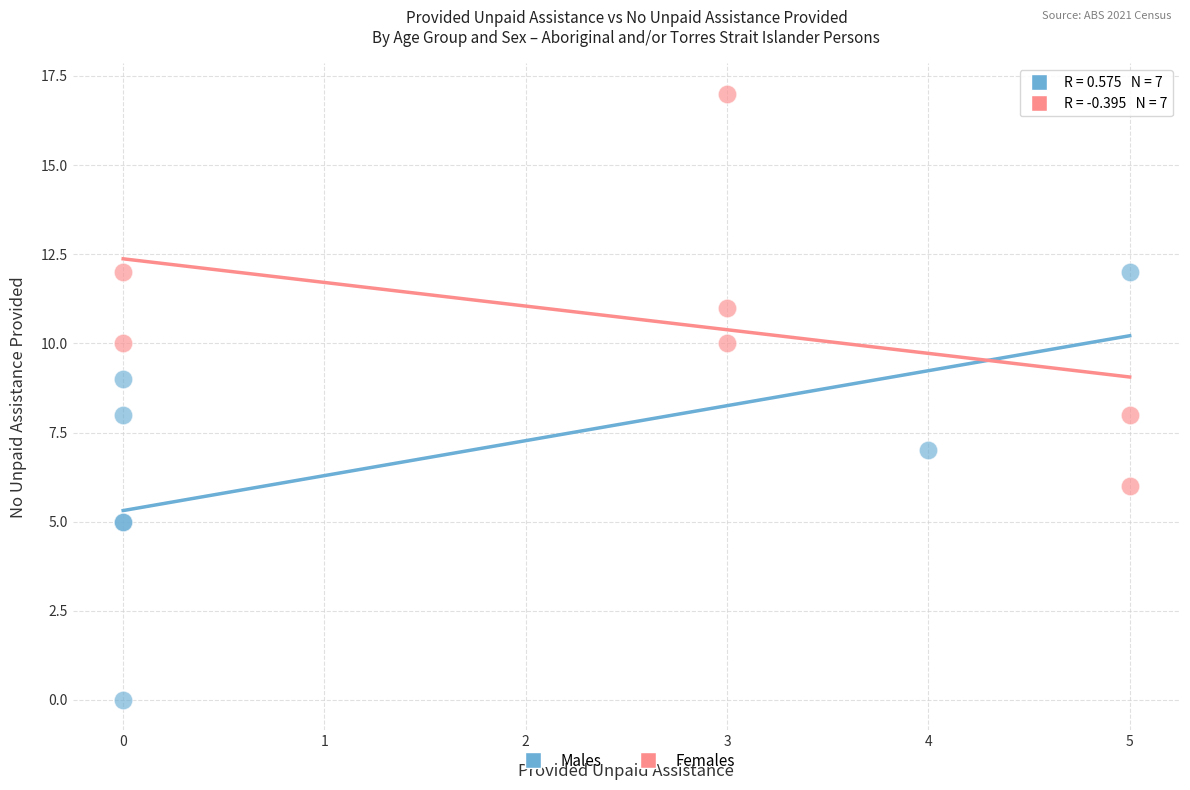

Which series has the widest spread of Y values?

Males